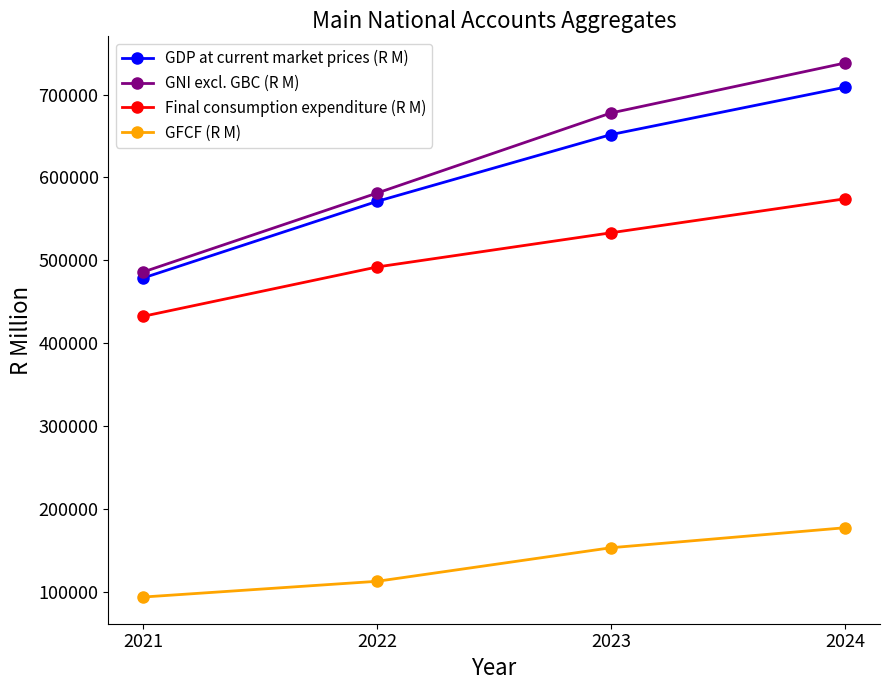

What is the difference between the GFCF (R M) values at 2022 and 2024?

64591